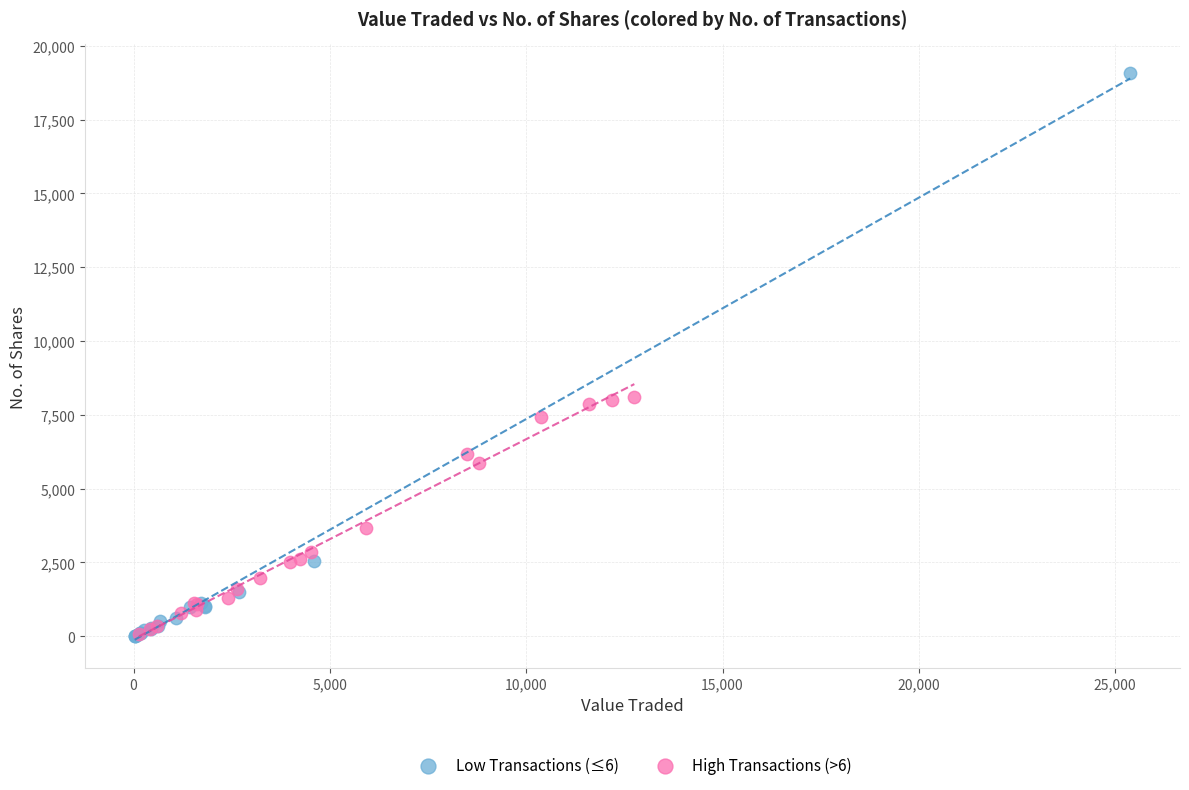

Which series contains the highest Y value?

Low Transactions (≤6)